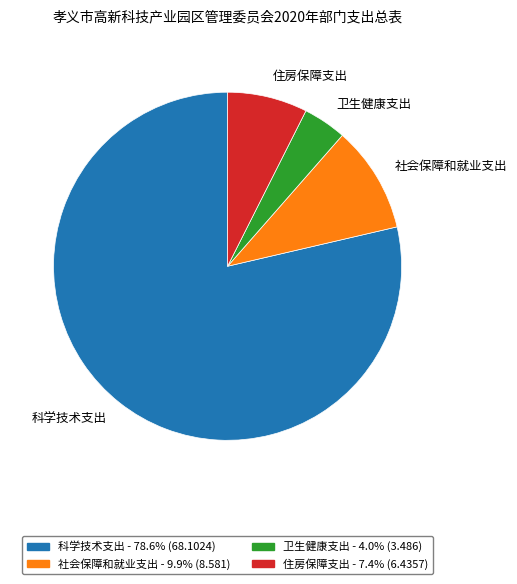

How many segments does this pie chart have?

4